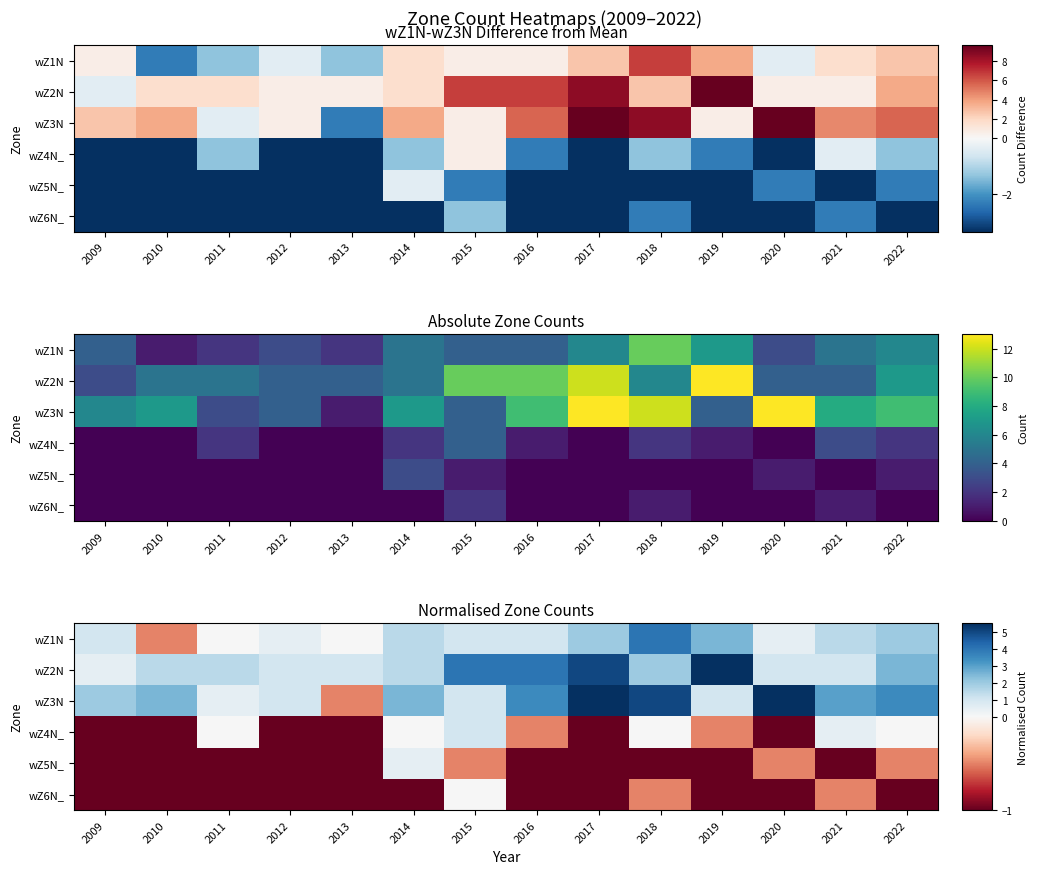

The wZ1N series shows 2.5 at 2019. True or false?

True